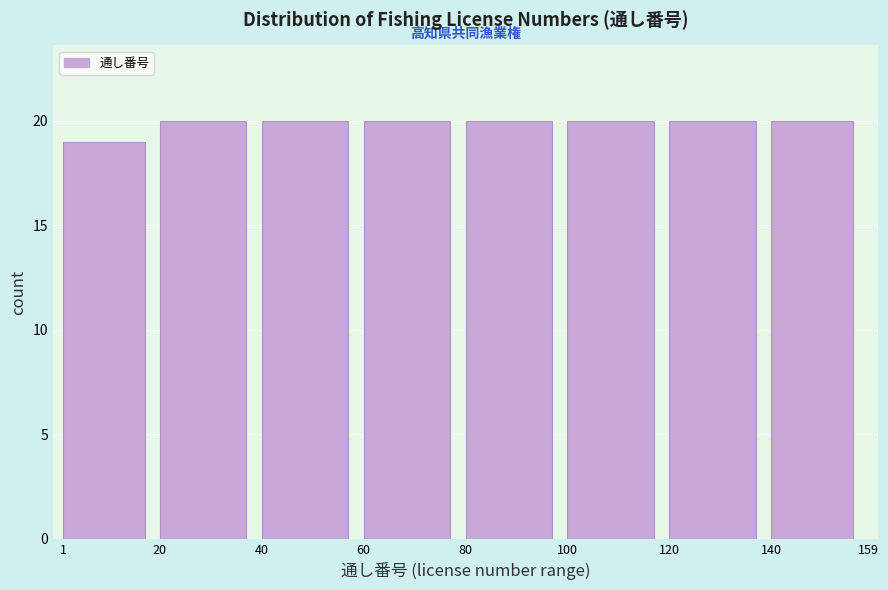

Reading left to right, transcribe this chart: for each bar, give the range it covers on the x-axis and its height. The values are not printed on the chart, so give them approximately, as read against the axis.

1 to 20: 19
20 to 40: 20
40 to 60: 20
60 to 80: 20
80 to 100: 20
100 to 120: 20
120 to 140: 20
140 to 159: 20